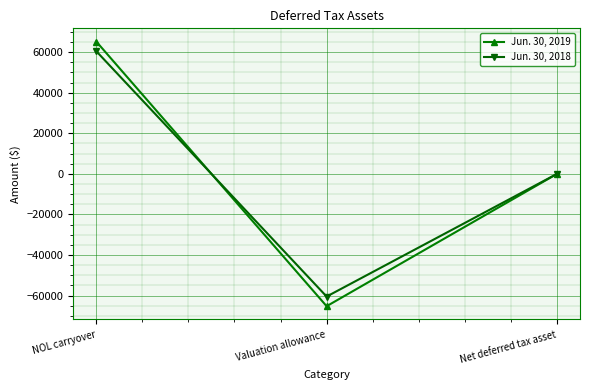

How many Jun. 30, 2019 values are between -65219 and 65219?

3